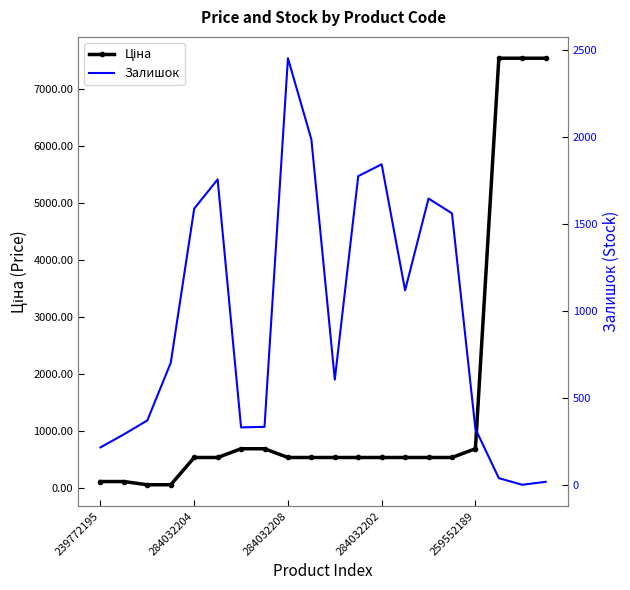

What is the label of the 7th point from the right?

13